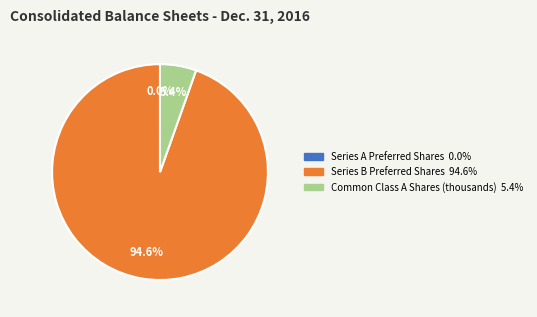

Is there any slice that represents more than half of the pie?

Yes